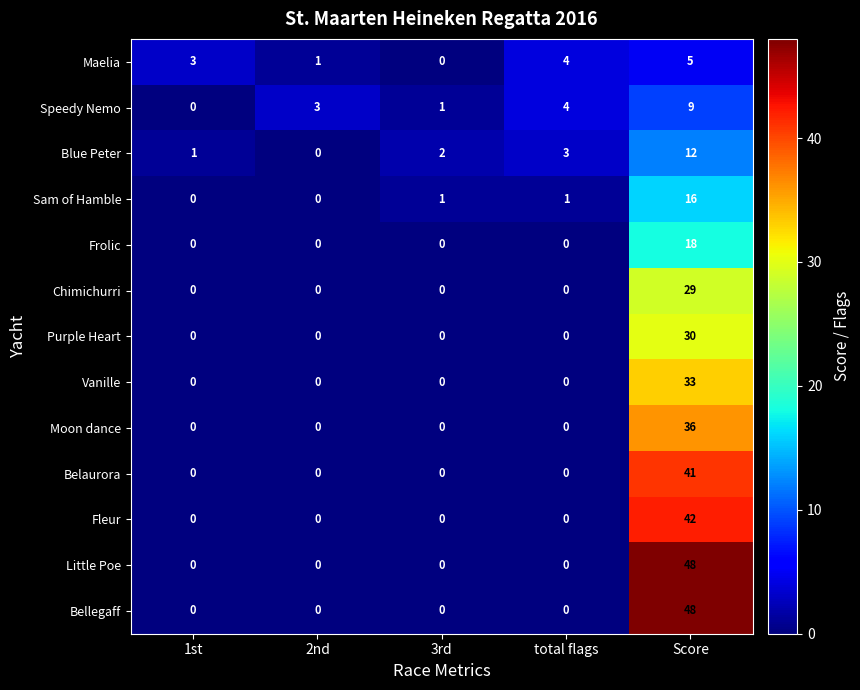

At which category is the sum across all series the highest?

Score